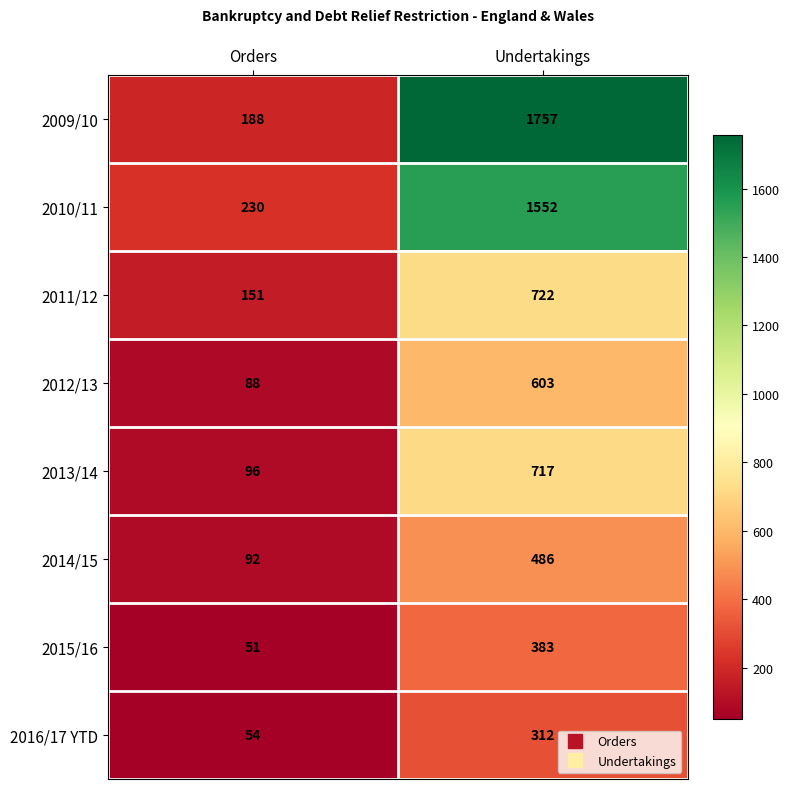

Reading right to left, what are all the values shown in this chart?

2009/10: Undertakings=1757	Orders=188
2010/11: Undertakings=1552	Orders=230
2011/12: Undertakings=722	Orders=151
2012/13: Undertakings=603	Orders=88
2013/14: Undertakings=717	Orders=96
2014/15: Undertakings=486	Orders=92
2015/16: Undertakings=383	Orders=51
2016/17 YTD: Undertakings=312	Orders=54